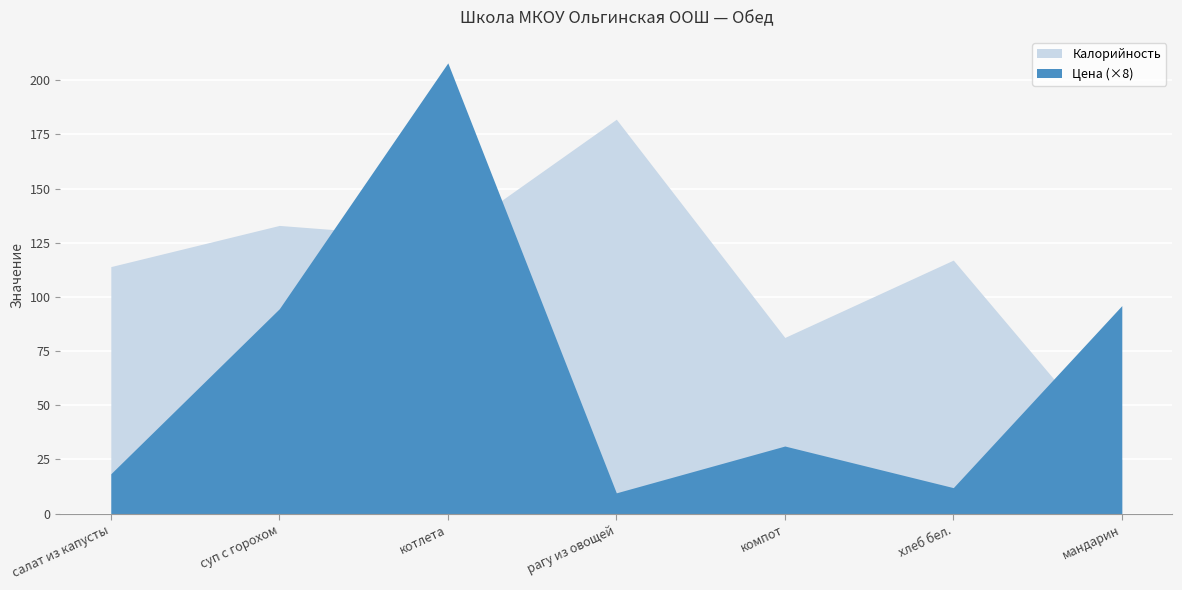

Rank the categories by Калорийность value from lowest to highest.

мандарин, компот, салат из капусты, хлеб бел., котлета, суп с горохом, рагу из овощей